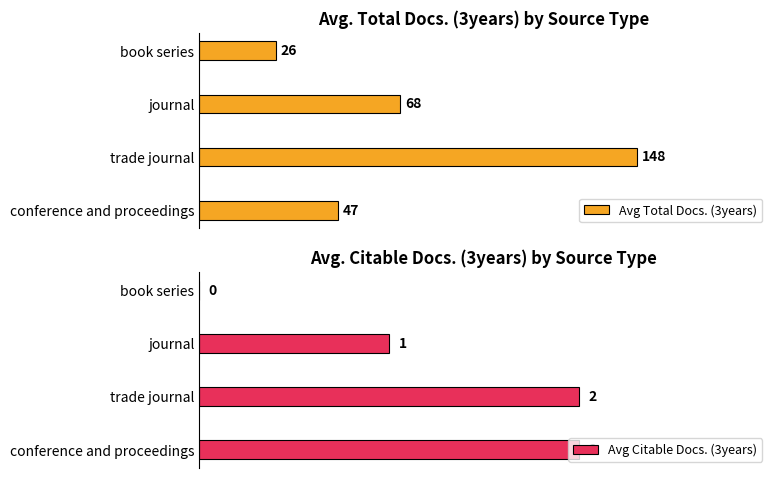

At which label is Avg Total Docs. (3years) closest to 87?

journal